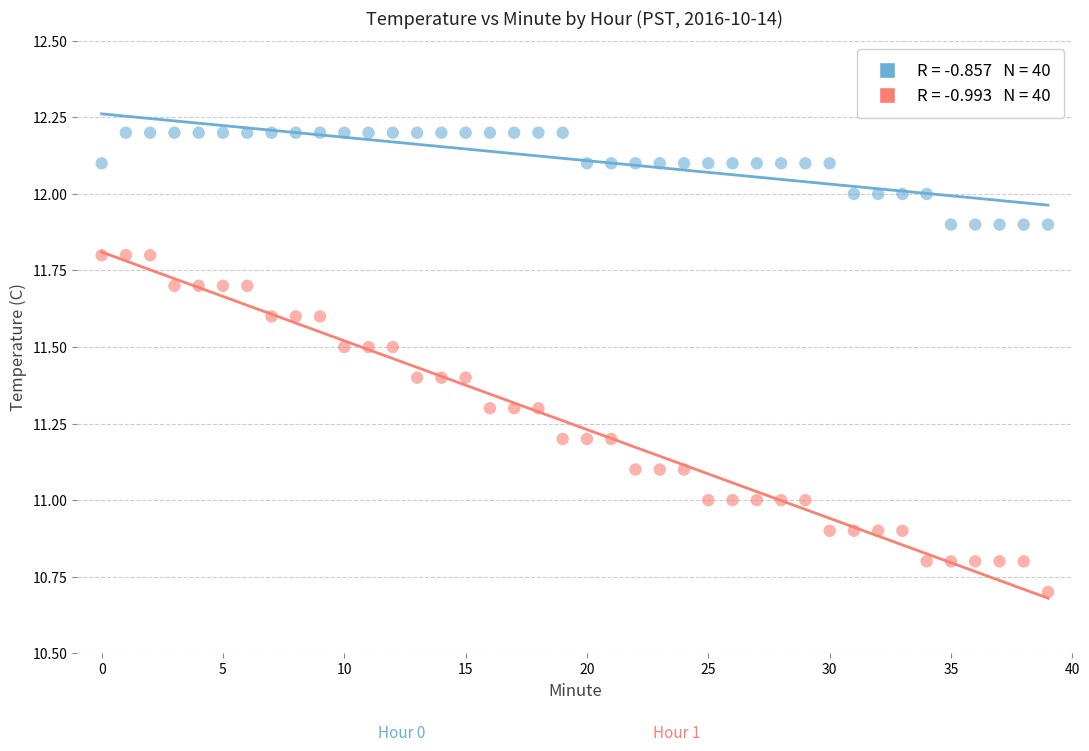

Across all data points, what is the range of Y values (max minus min)?

1.5